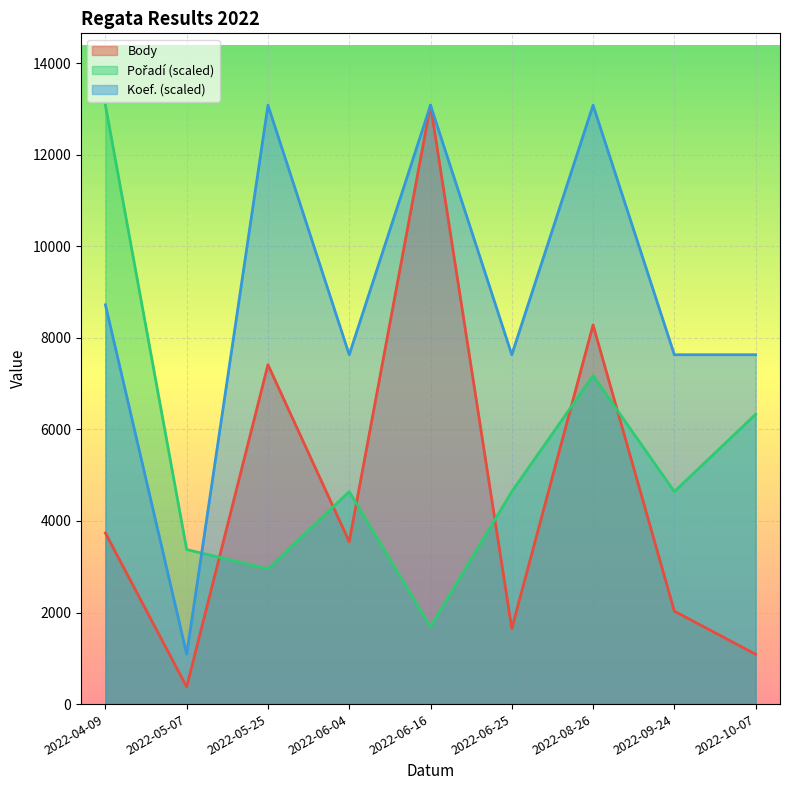

List the series in order of their peak value, lowest first.

Body, Pořadí, Koef.